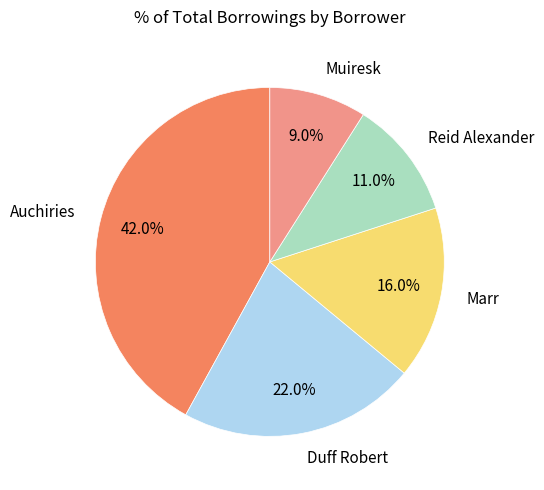

Approximately how many times larger is the value at Marr compared to Muiresk?

1.8